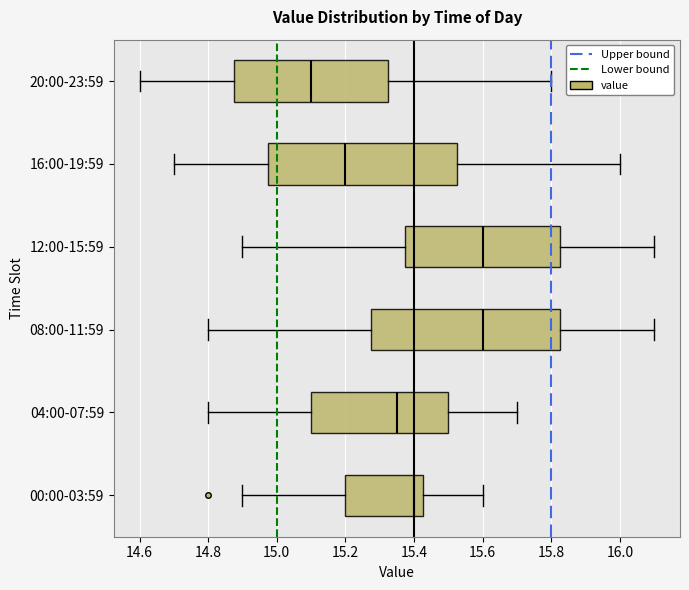

Reading bottom to top, read every box against the x-axis: the position of its median line, the range the box covers, and the ends of its whiskers. The values are not printed on the chart, so give them approximately, as read against the axis.

00:00-03:59: median 15.40, box 15.20 to 15.42, whiskers 14.90 to 15.60
04:00-07:59: median 15.36, box 15.10 to 15.50, whiskers 14.80 to 15.70
08:00-11:59: median 15.60, box 15.28 to 15.82, whiskers 14.80 to 16.10
12:00-15:59: median 15.60, box 15.38 to 15.82, whiskers 14.90 to 16.10
16:00-19:59: median 15.20, box 14.98 to 15.52, whiskers 14.70 to 16.00
20:00-23:59: median 15.10, box 14.88 to 15.32, whiskers 14.60 to 15.80